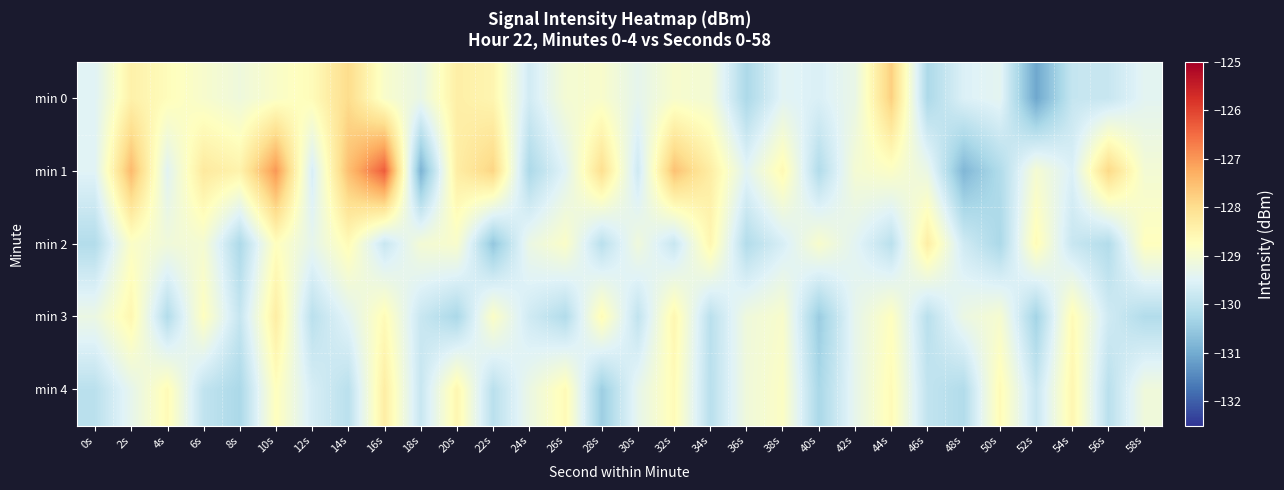

Rank the series by their maximum value, from highest to lowest.

min 1, min 0, min 2, min 3, min 4